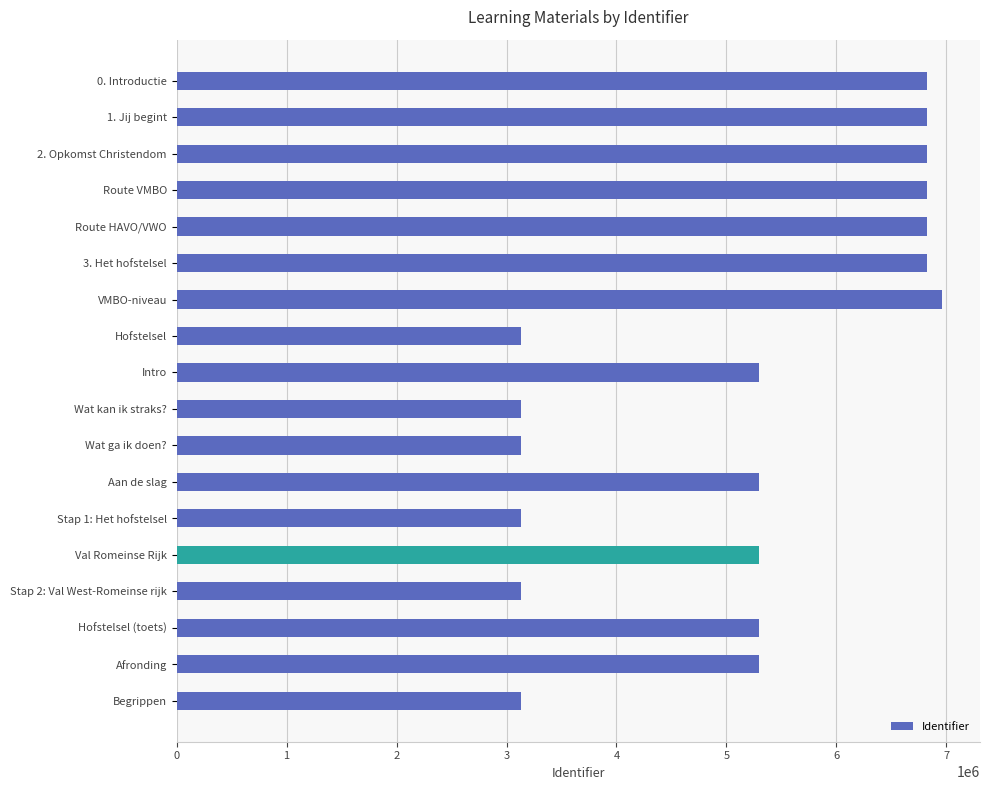

How many bars are there in total?

18